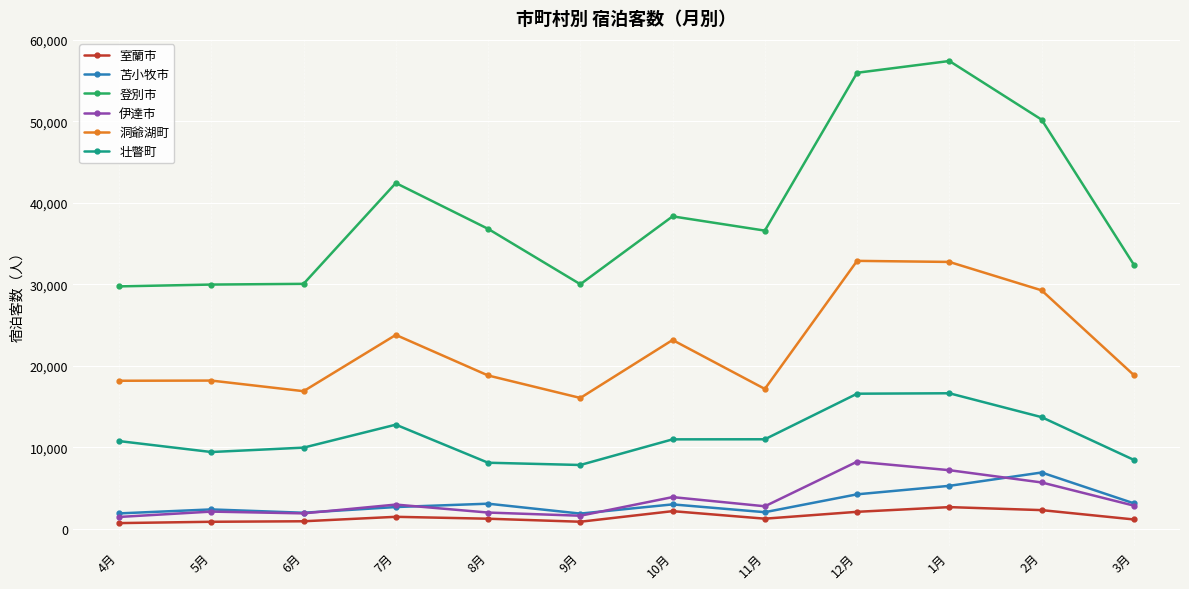

The value of 登別市 at 5月 is 29982. True or false?

True